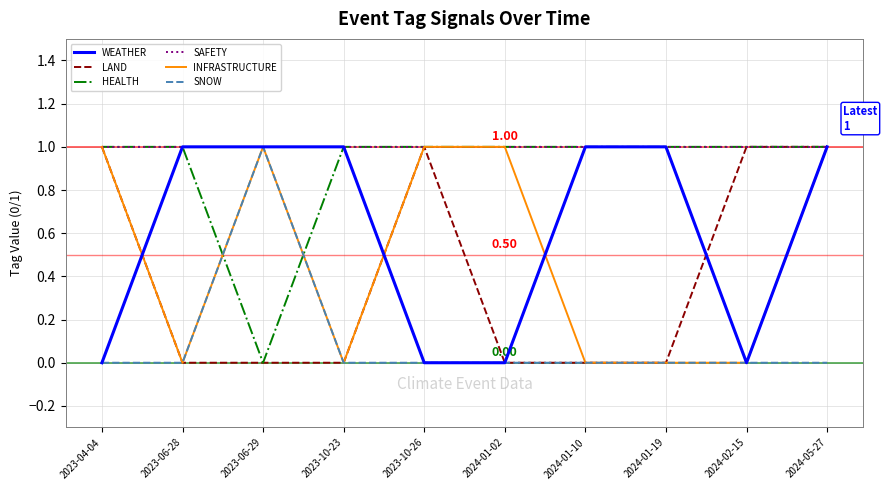

Reading left to right, what are all the values shown in this chart?

WEATHER: 2023-04-04=0	2023-06-28=1	2023-06-29=1	2023-10-23=1	2023-10-26=0	2024-01-02=0	2024-01-10=1	2024-01-19=1	2024-02-15=0	2024-05-27=1
LAND: 2023-04-04=1	2023-06-28=0	2023-06-29=0	2023-10-23=0	2023-10-26=1	2024-01-02=0	2024-01-10=0	2024-01-19=0	2024-02-15=1	2024-05-27=1
HEALTH: 2023-04-04=1	2023-06-28=1	2023-06-29=0	2023-10-23=1	2023-10-26=1	2024-01-02=1	2024-01-10=1	2024-01-19=1	2024-02-15=1	2024-05-27=1
SAFETY: 2023-04-04=1	2023-06-28=1	2023-06-29=1	2023-10-23=1	2023-10-26=1	2024-01-02=1	2024-01-10=1	2024-01-19=1	2024-02-15=1	2024-05-27=1
INFRASTRUCTURE: 2023-04-04=1	2023-06-28=0	2023-06-29=1	2023-10-23=0	2023-10-26=1	2024-01-02=1	2024-01-10=0	2024-01-19=0	2024-02-15=0	2024-05-27=1
SNOW: 2023-04-04=0	2023-06-28=0	2023-06-29=1	2023-10-23=0	2023-10-26=0	2024-01-02=0	2024-01-10=0	2024-01-19=0	2024-02-15=0	2024-05-27=0